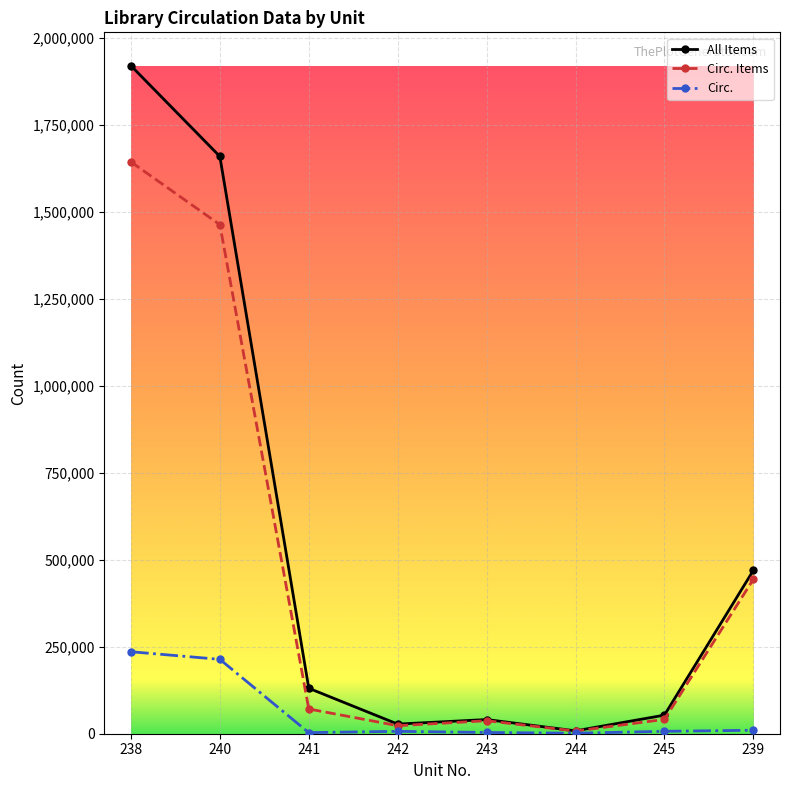

What is the greatest value displayed?

1919696